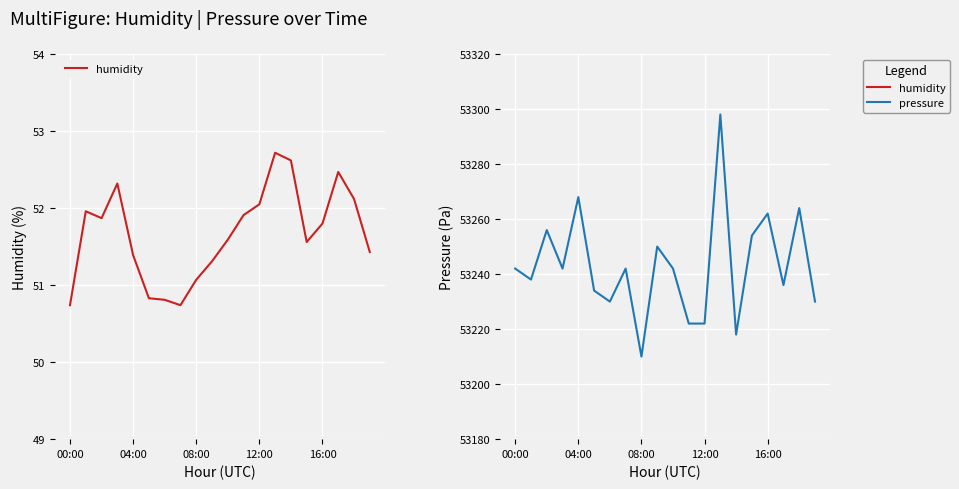

What is the value of the humidity point at the 11th from the left?

51.6